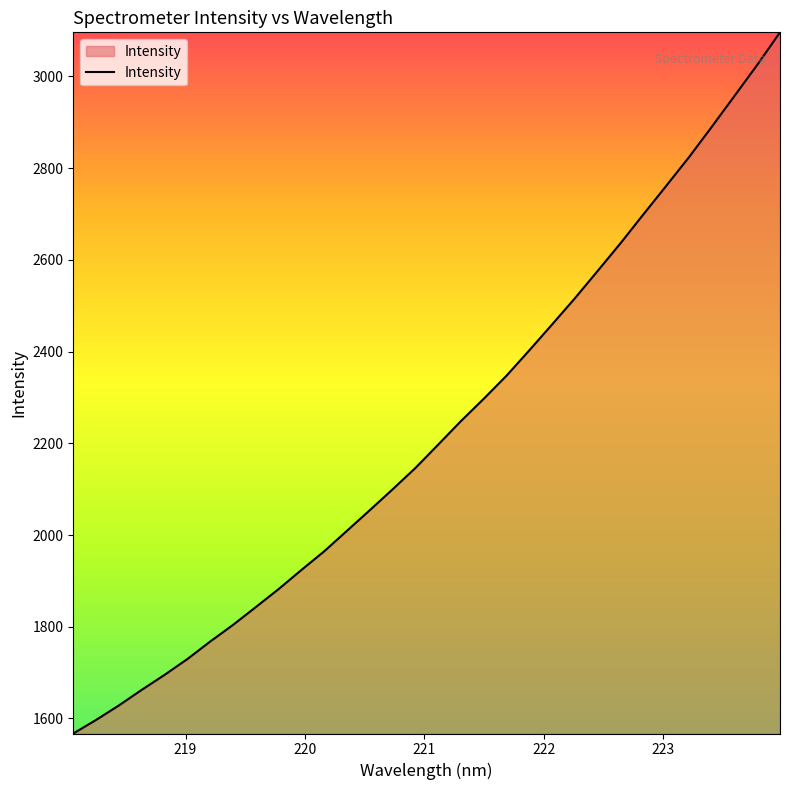

What is the greatest value displayed?

3096.2